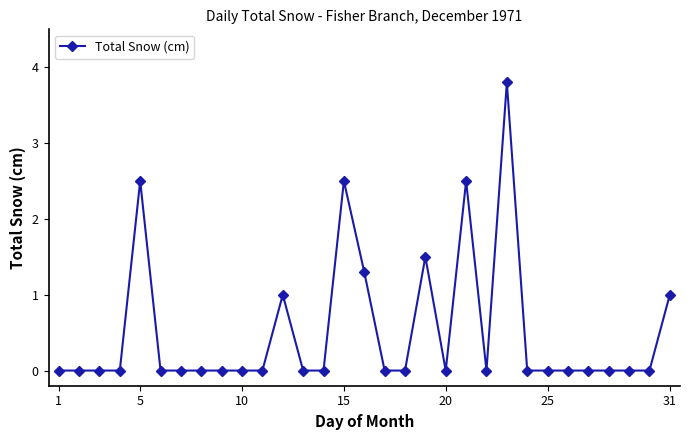

How many lines are shown in the chart?

1